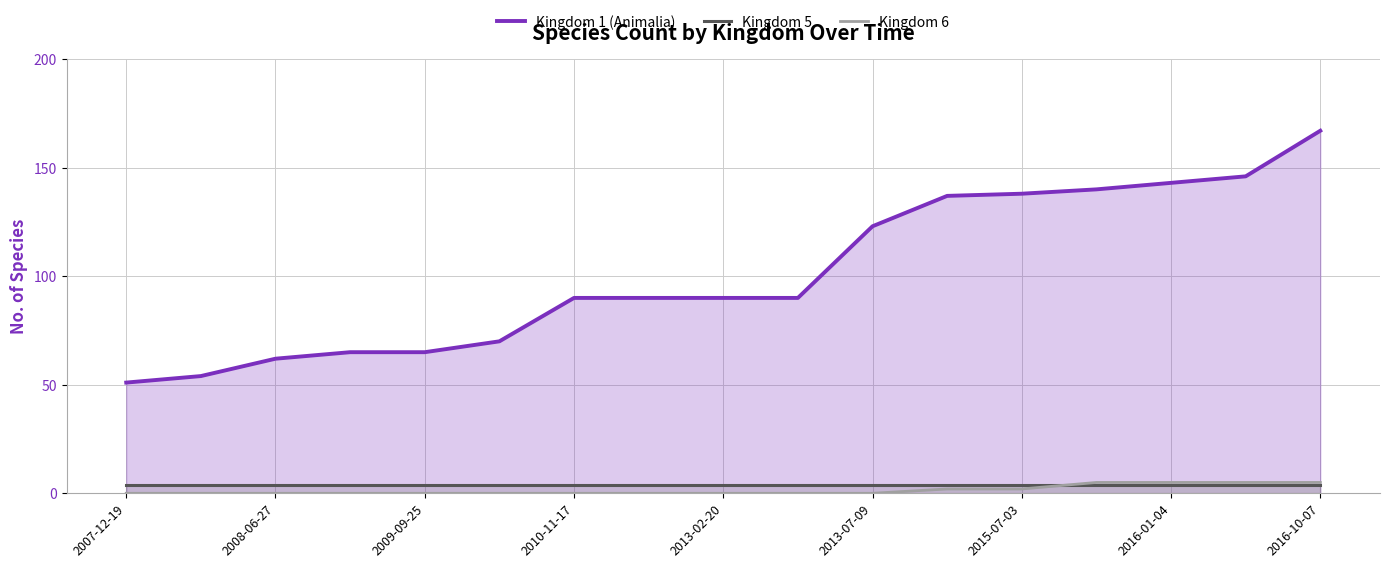

Which series ends up on top after the final intersection of Kingdom 6 and Kingdom 5?

Kingdom 6